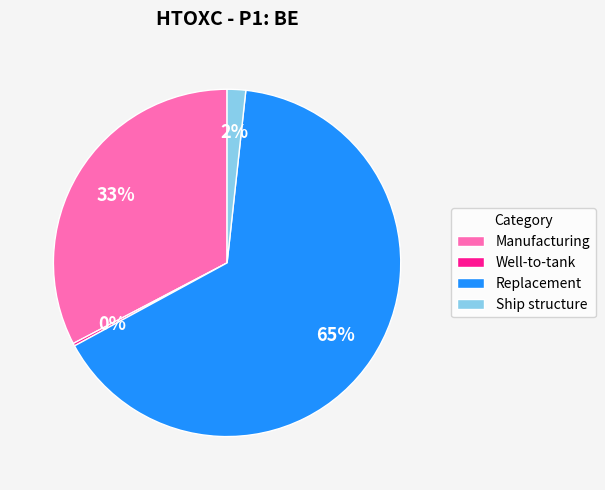

Which slice is the largest?

Replacement